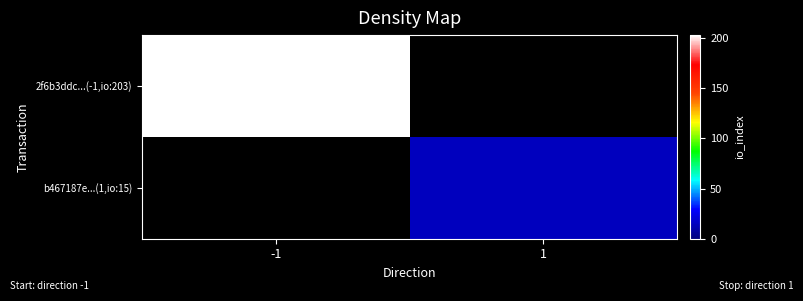

Which category has the lowest value in the b467187e...(1,io:15) series?

-1